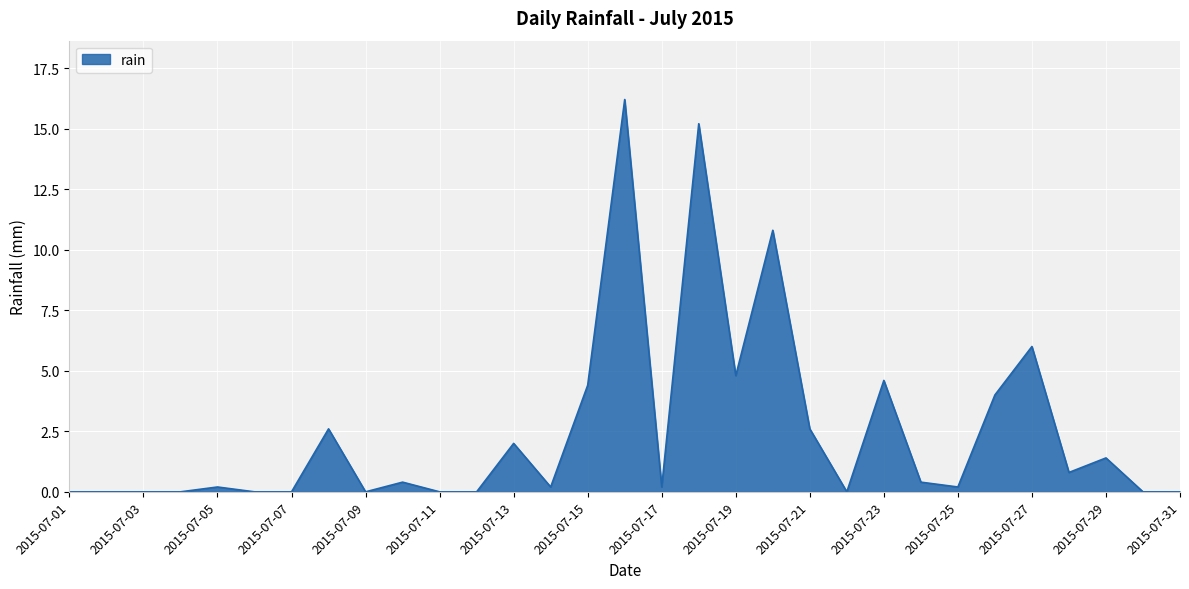

What is the greatest value displayed?

16.2